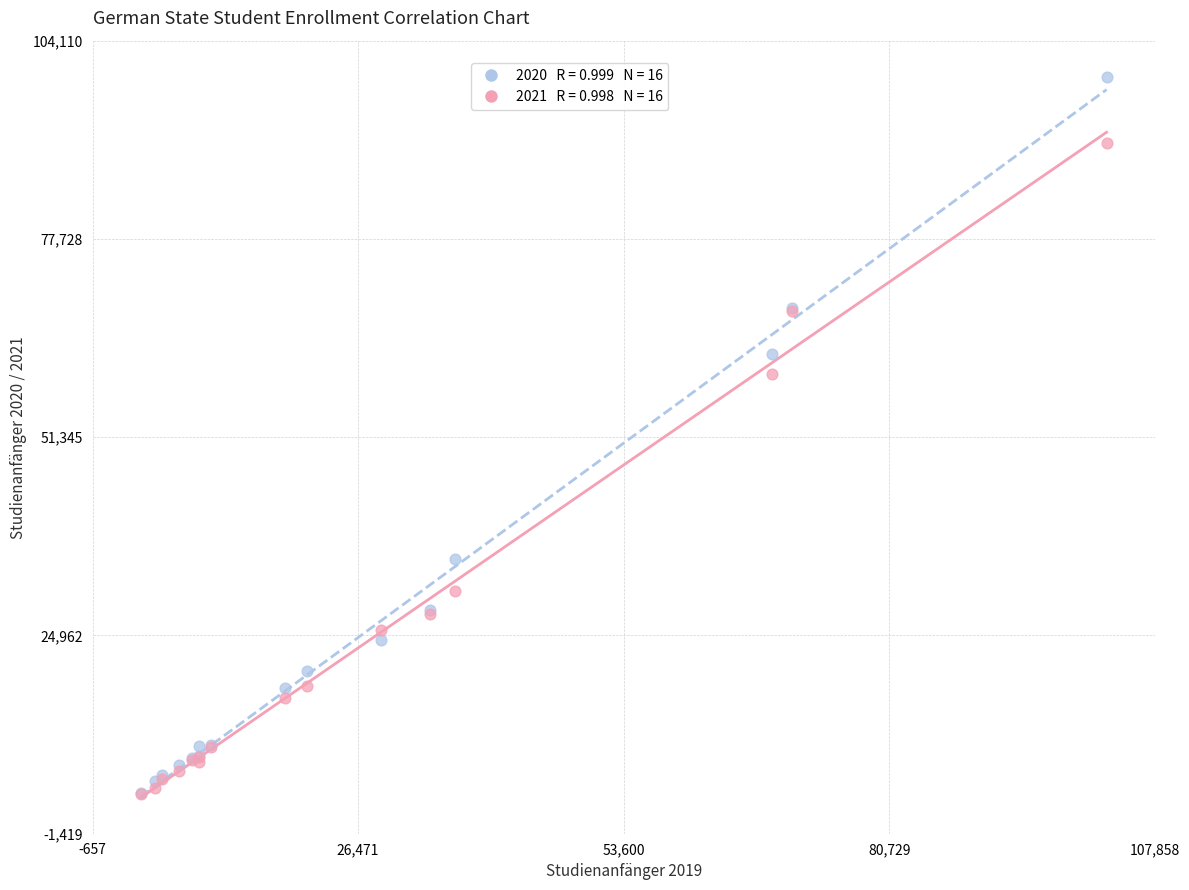

Across all series, what Y value is closest to 51614?

59802